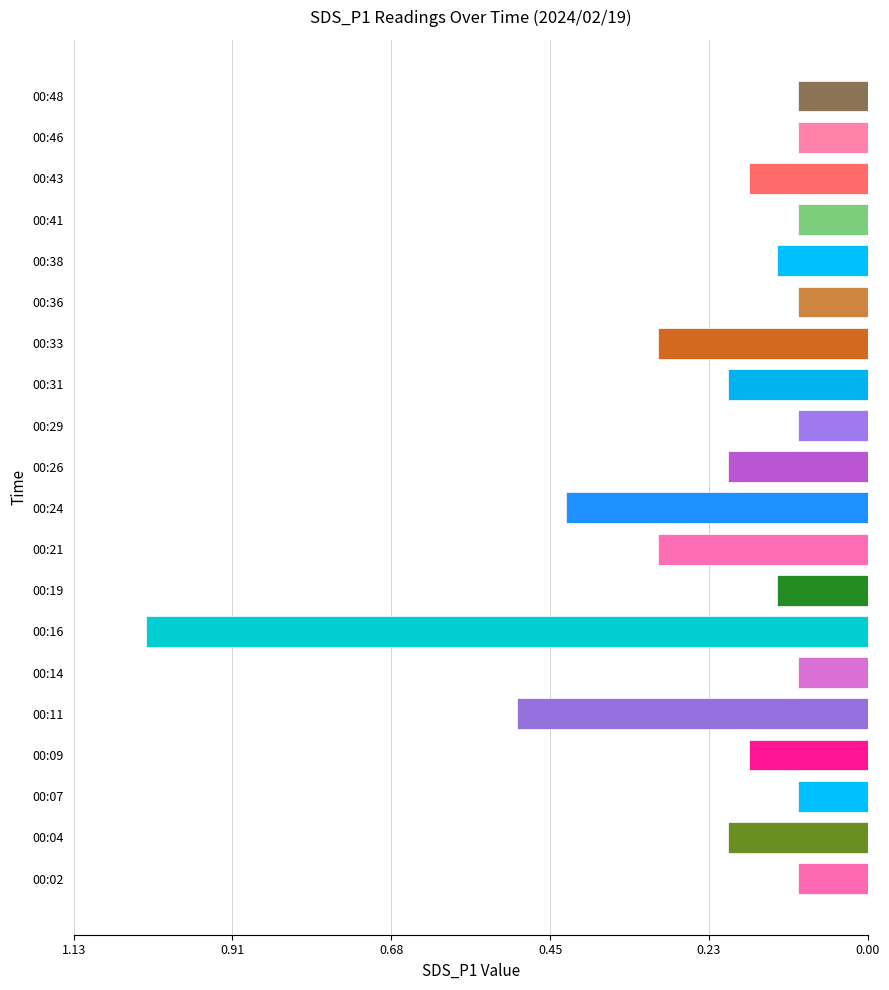

How many bars are there in total?

20